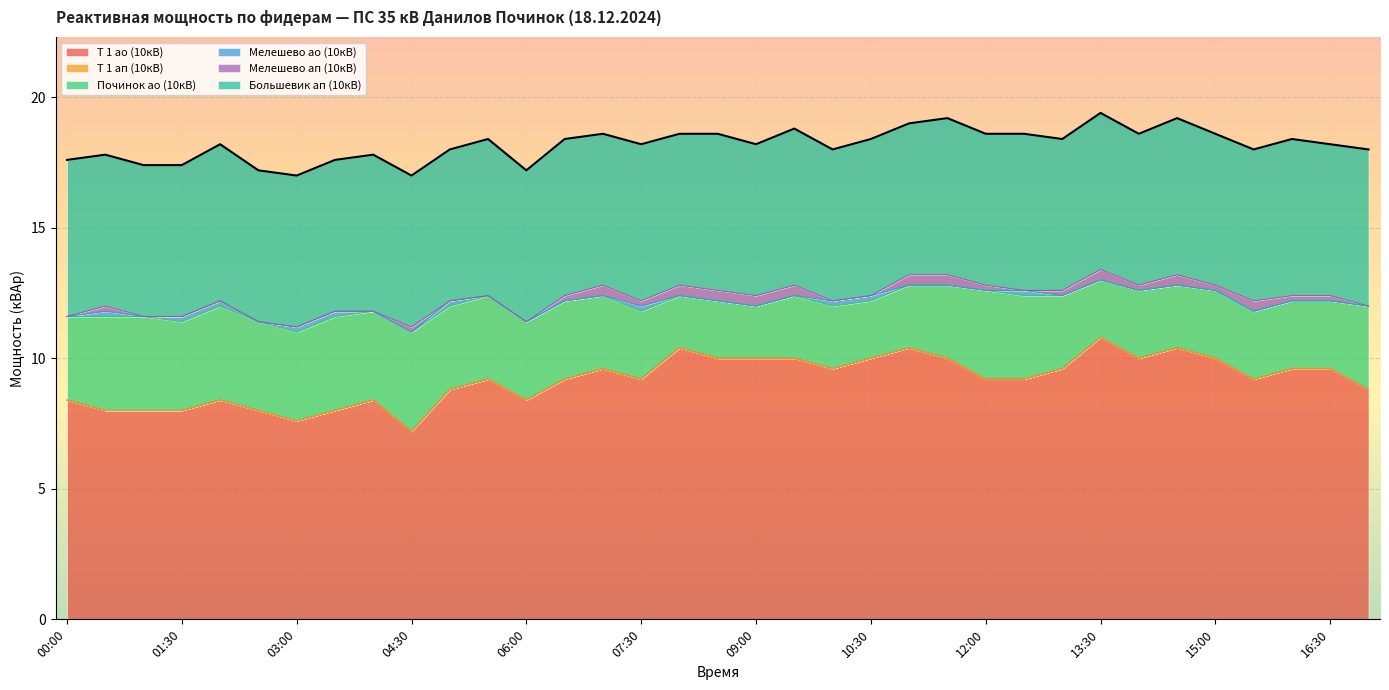

At how many categories does at least one series exceed 1?

35